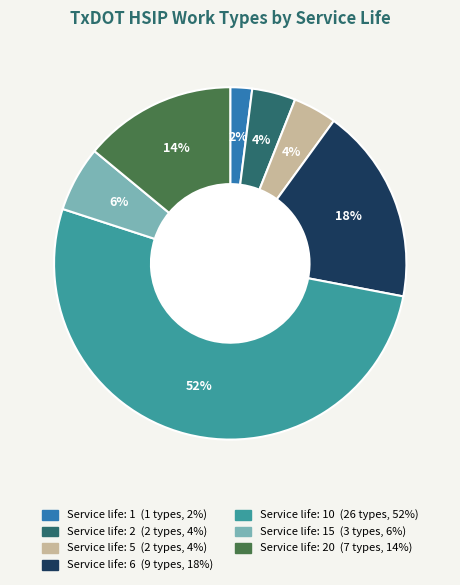

How many segments does this pie chart have?

7